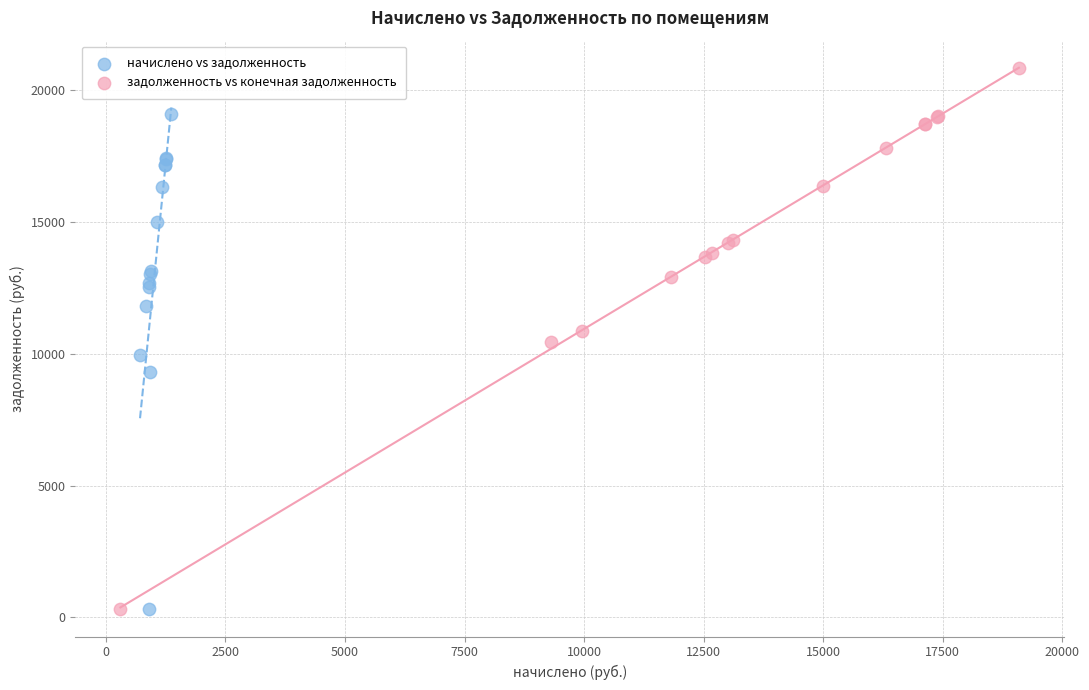

Which series has the largest Y range (max minus min)?

задолженность vs конечная задолженность